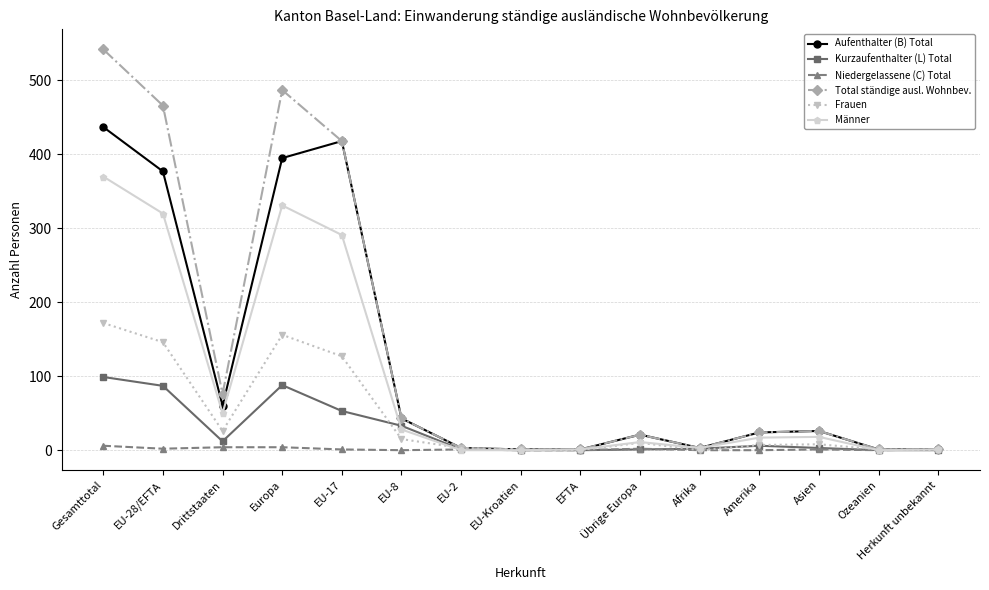

At which category does the chart reach its peak across all series?

Gesamttotal